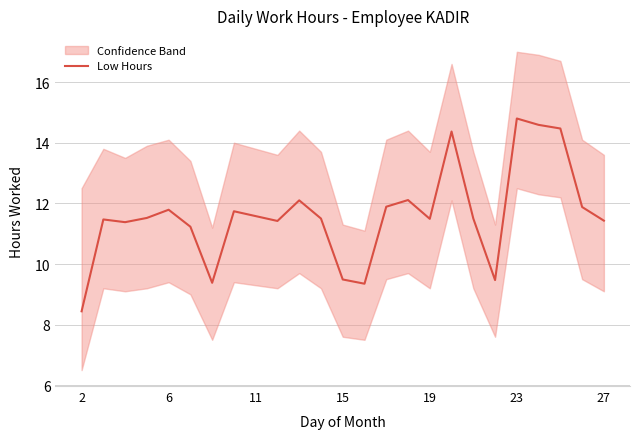

What is the highest value of the Low Hours series?

14.8